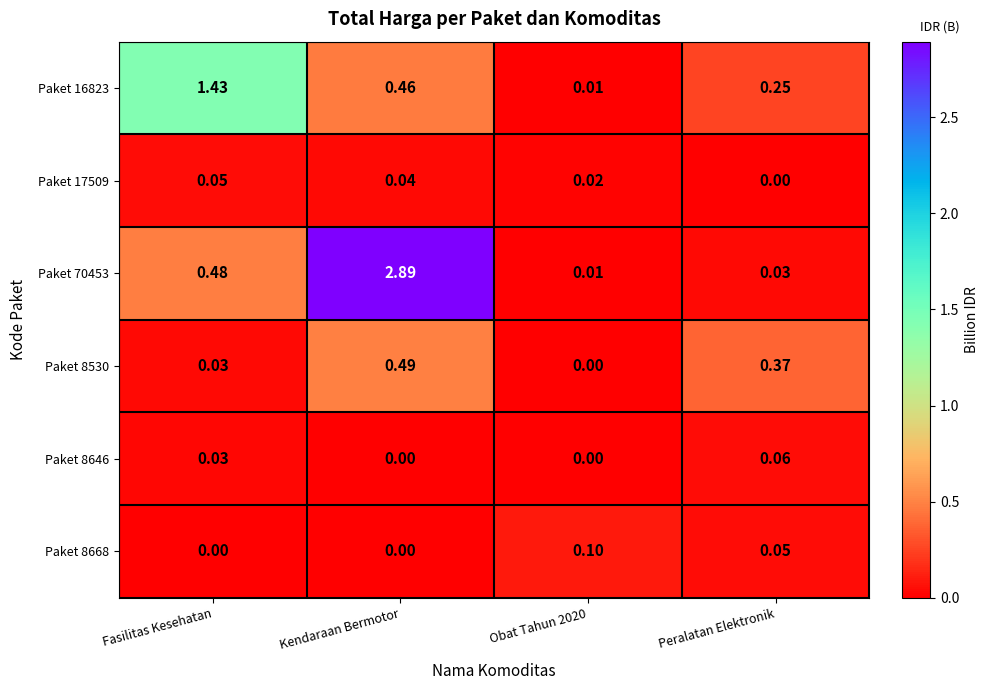

Is the value of Paket 8530 at Obat Tahun 2020 greater than the value of Paket 70453 at Fasilitas Kesehatan?

No